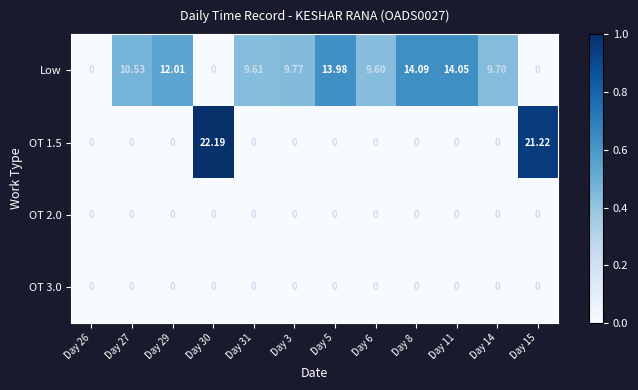

Which series has the largest total across all categories?

Low